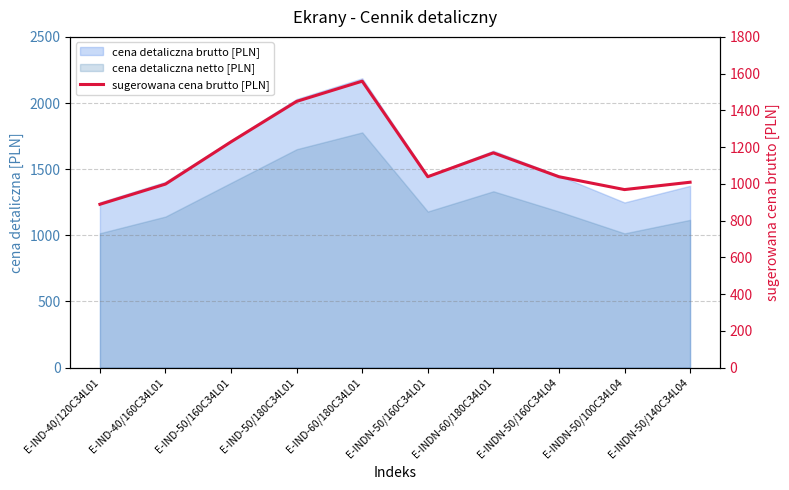

At which label does the data first exceed 1039?

E-IND-50/160C34L01